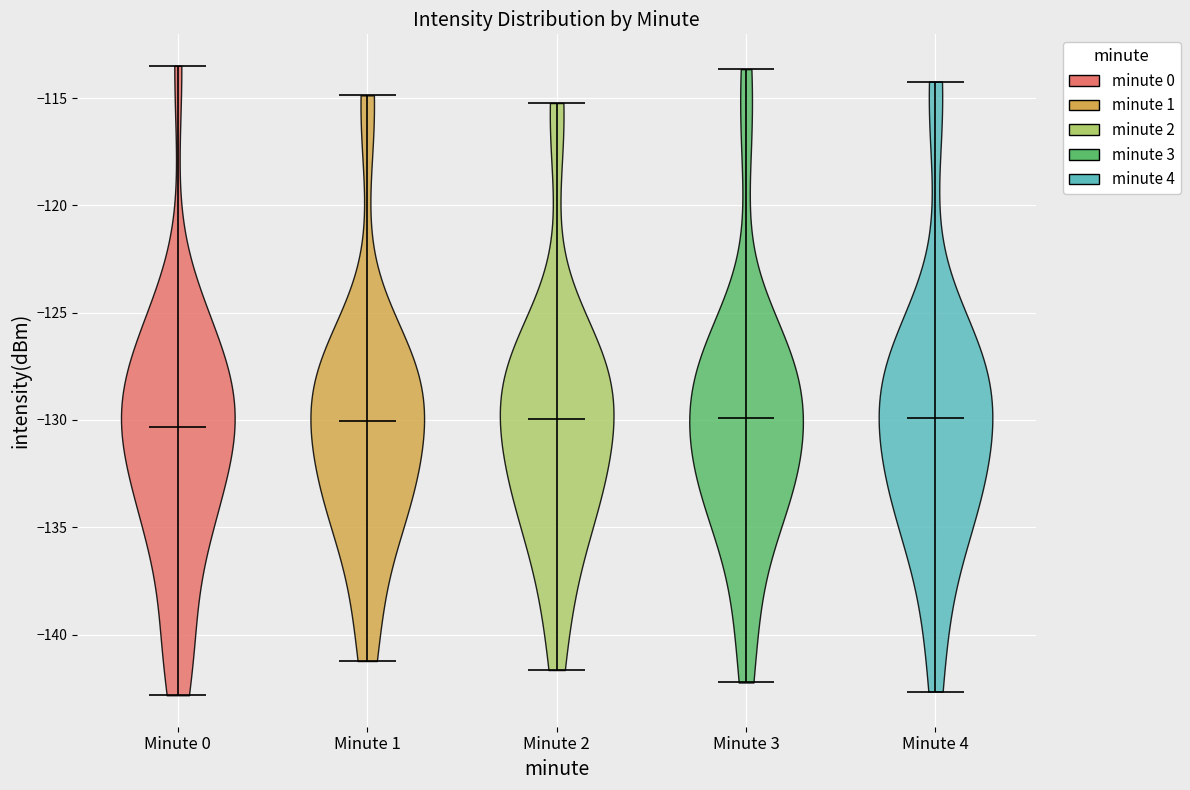

What is the lowest point the violin for Minute 2 reaches on the y-axis? The values are not printed on the chart, so give them approximately, as read against the axis.

-141.5